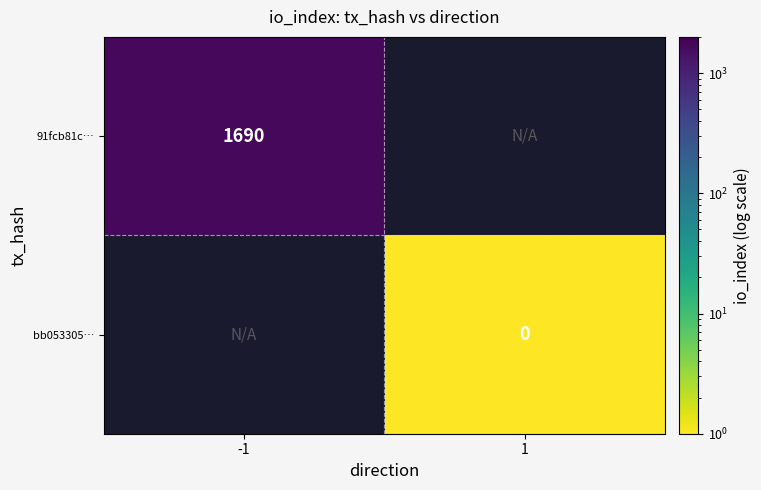

The value of 91fcb81c… at -1 is 640.9. True or false?

False